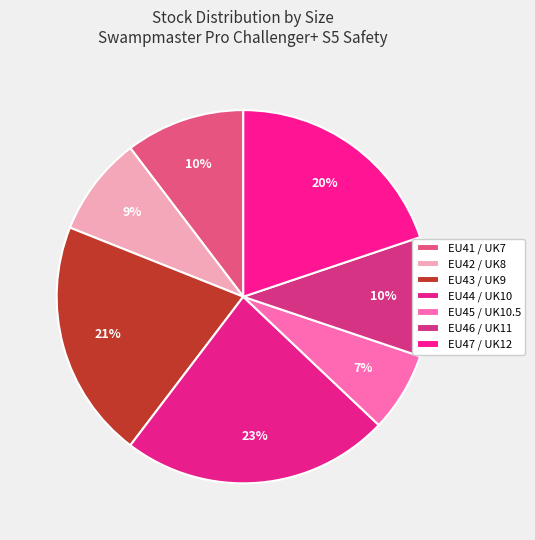

What percentage is the EU46 / UK11 slice, to the nearest percent?

10%